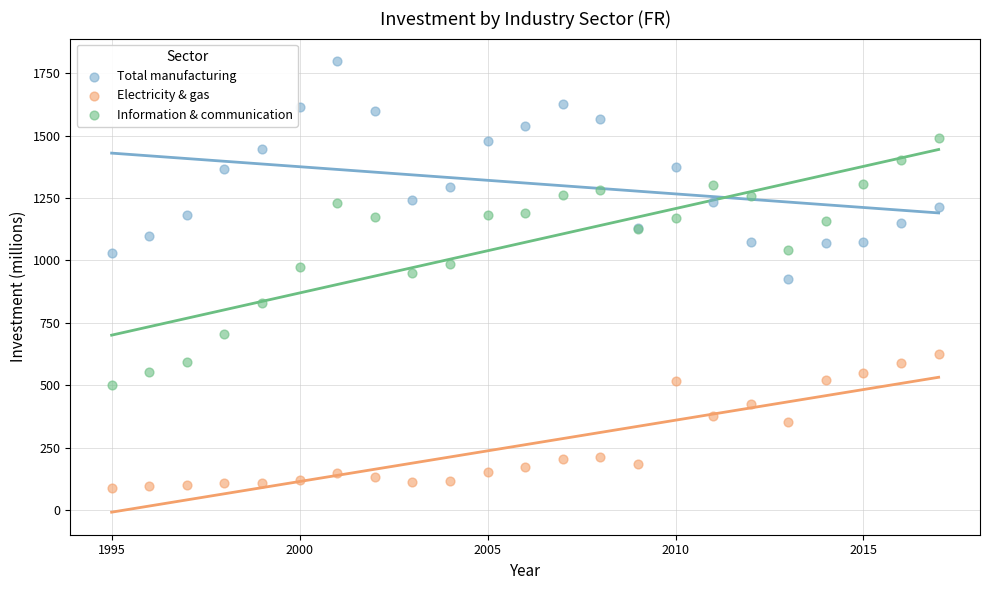

What is the X range (max minus min) for the scatter plot?

22